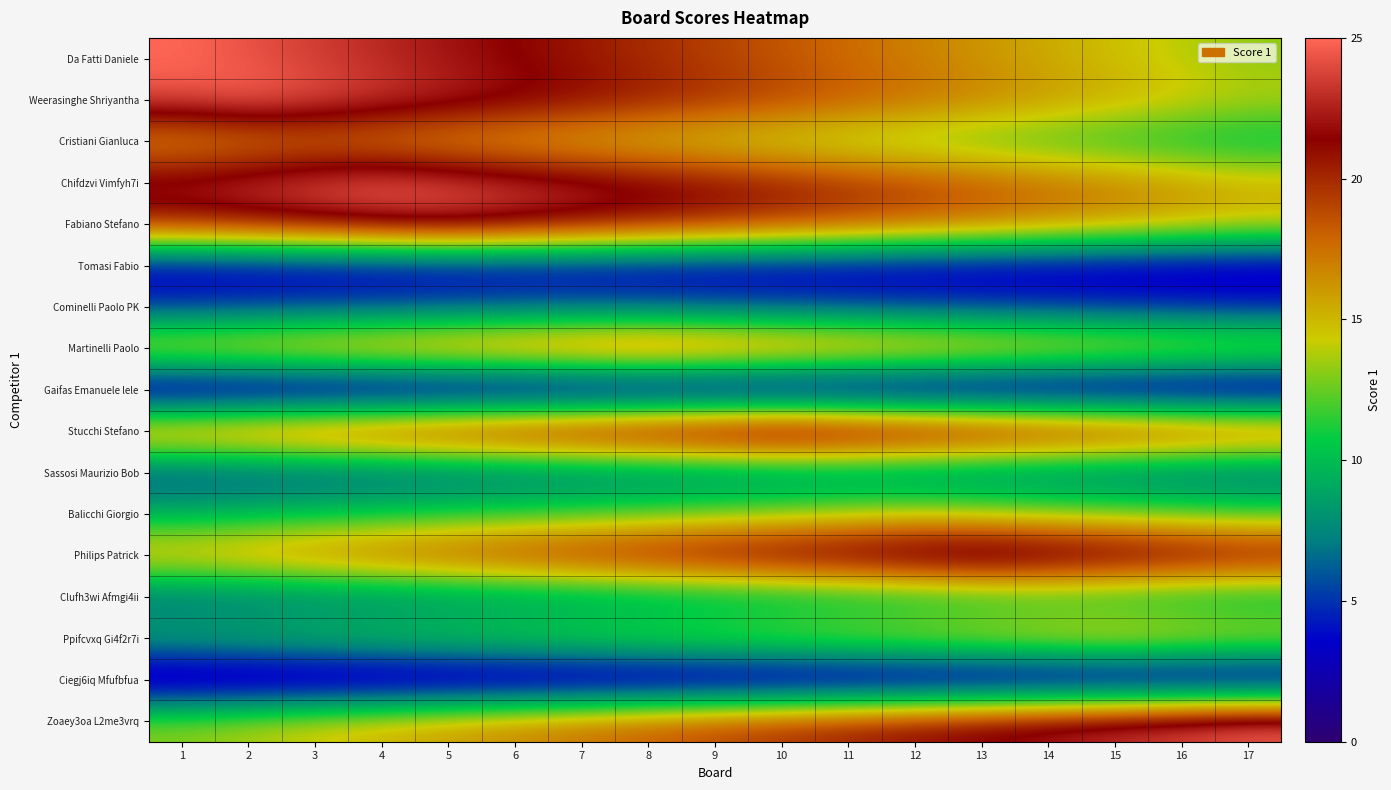

Reading right to left, transcribe all the data shown in this chart.

Da Fatti Daniele: 17=13.2	16=14.0	15=14.7	14=15.4	13=16.2	12=16.9	11=17.6	10=18.4	9=19.1	8=19.9	7=20.6	6=21.3	5=22.1	4=22.8	3=23.5	2=24.3	1=25.0
Weerasinghe Shriyantha: 17=14.0	16=14.7	15=15.4	14=16.2	13=16.9	12=17.6	11=18.4	10=19.1	9=19.9	8=20.6	7=21.3	6=22.1	5=22.8	4=23.5	3=24.3	2=25.0	1=24.3
Cristiani Gianluca: 17=10.0	16=10.5	15=11.0	14=11.5	13=12.0	12=12.5	11=13.0	10=13.5	9=14.0	8=14.5	7=15.0	6=15.5	5=16.0	4=16.5	3=17.0	2=16.5	1=16.0
Chifdzvi Vimfyh7i: 17=15.4	16=16.2	15=16.9	14=17.6	13=18.4	12=19.1	11=19.9	10=20.6	9=21.3	8=22.1	7=22.8	6=23.5	5=24.3	4=25.0	3=24.3	2=23.5	1=22.8
Fabiano Stefano: 17=14.9	16=15.6	15=16.2	14=16.9	13=17.6	12=18.3	11=18.9	10=19.6	9=20.3	8=21.0	7=21.6	6=22.3	5=23.0	4=22.3	3=21.6	2=21.0	1=20.3
Tomasi Fabio: 17=2.0	16=2.1	15=2.2	14=2.3	13=2.4	12=2.5	11=2.6	10=2.6	9=2.7	8=2.8	7=2.9	6=3.0	5=2.9	4=2.8	3=2.7	2=2.6	1=2.6
Cominelli Paolo PK: 17=4.2	16=4.4	15=4.6	14=4.8	13=4.9	12=5.1	11=5.3	10=5.5	9=5.6	8=5.8	7=6.0	6=5.8	5=5.6	4=5.5	3=5.3	2=5.1	1=4.9
Martinelli Paolo: 17=14.7	16=15.3	15=15.9	14=16.5	13=17.1	12=17.6	11=18.2	10=18.8	9=19.4	8=20.0	7=19.4	6=18.8	5=18.2	4=17.6	3=17.1	2=16.5	1=15.9
Gaifas Emanuele lele: 17=0.0	16=0.0	15=0.0	14=0.0	13=0.0	12=0.0	11=0.0	10=0.0	9=0.0	8=0.0	7=0.0	6=0.0	5=0.0	4=0.0	3=0.0	2=0.0	1=0.0
Stucchi Stefano: 17=19.9	16=20.6	15=21.3	14=22.1	13=22.8	12=23.5	11=24.3	10=25.0	9=24.3	8=23.5	7=22.8	6=22.1	5=21.3	4=20.6	3=19.9	2=19.1	1=18.4
Sassosi Maurizio Bob: 17=5.8	16=6.0	15=6.2	14=6.4	13=6.6	12=6.8	11=7.0	10=6.8	9=6.6	8=6.4	7=6.2	6=6.0	5=5.8	4=5.6	3=5.4	2=5.1	1=4.9
Balicchi Giorgio: 17=11.9	16=12.4	15=12.8	14=13.2	13=13.6	12=14.0	11=13.6	10=13.2	9=12.8	8=12.4	7=11.9	6=11.5	5=11.1	4=10.7	3=10.3	2=9.9	1=9.5
Philips Patrick: 17=22.1	16=22.8	15=23.5	14=24.3	13=25.0	12=24.3	11=23.5	10=22.8	9=22.1	8=21.3	7=20.6	6=19.9	5=19.1	4=18.4	3=17.6	2=16.9	1=16.2
Clufh3wi Afmgi4ii: 17=9.1	16=9.4	15=9.7	14=10.0	13=9.7	12=9.4	11=9.1	10=8.8	9=8.5	8=8.2	7=7.9	6=7.6	5=7.4	4=7.1	3=6.8	2=6.5	1=6.2
Ppifcvxq Gi4f2r7i: 17=15.1	16=15.5	15=16.0	14=15.5	13=15.1	12=14.6	11=14.1	10=13.6	9=13.2	8=12.7	7=12.2	6=11.8	5=11.3	4=10.8	3=10.4	2=9.9	1=9.4
Ciegj6iq Mfufbfua: 17=0.0	16=0.0	15=0.0	14=0.0	13=0.0	12=0.0	11=0.0	10=0.0	9=0.0	8=0.0	7=0.0	6=0.0	5=0.0	4=0.0	3=0.0	2=0.0	1=0.0
Zoaey3oa L2me3vrq: 17=25.0	16=24.3	15=23.5	14=22.8	13=22.1	12=21.3	11=20.6	10=19.9	9=19.1	8=18.4	7=17.6	6=16.9	5=16.2	4=15.4	3=14.7	2=14.0	1=13.2